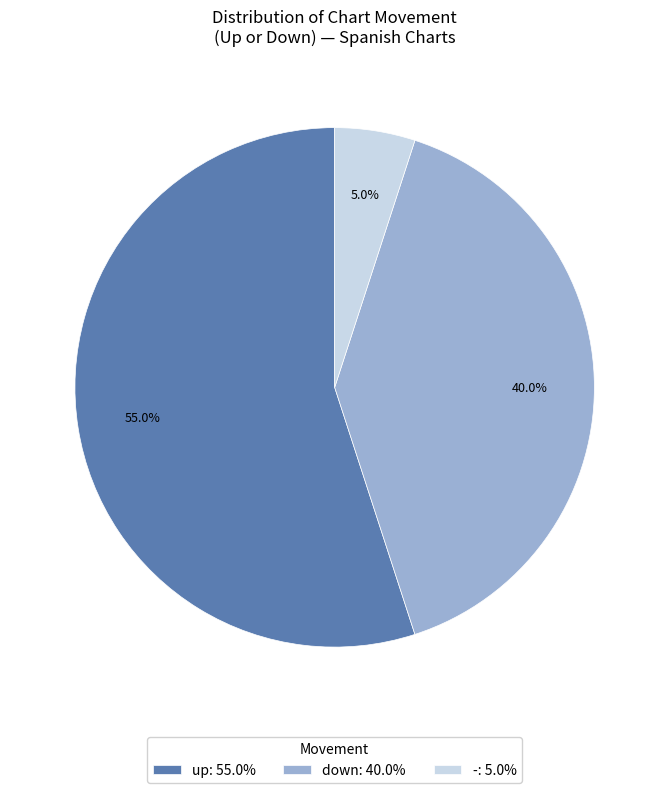

What is the ratio of the value at down: 40.0% to the value at up: 55.0%?

0.7